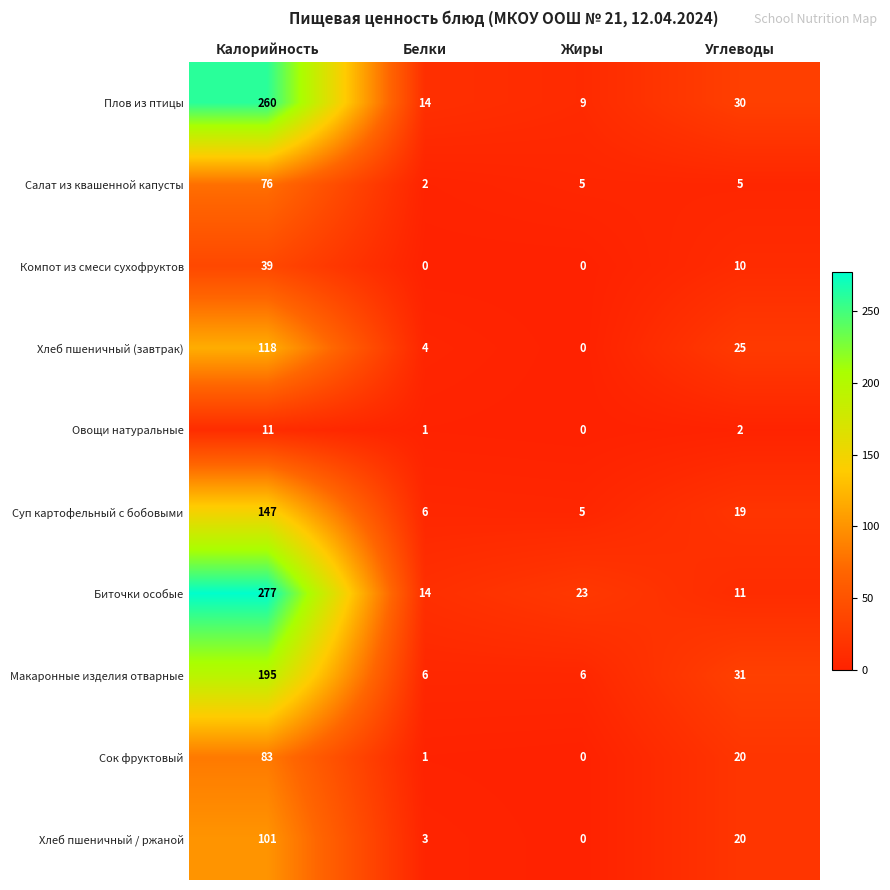

What is the total value across all series at Жиры?

48